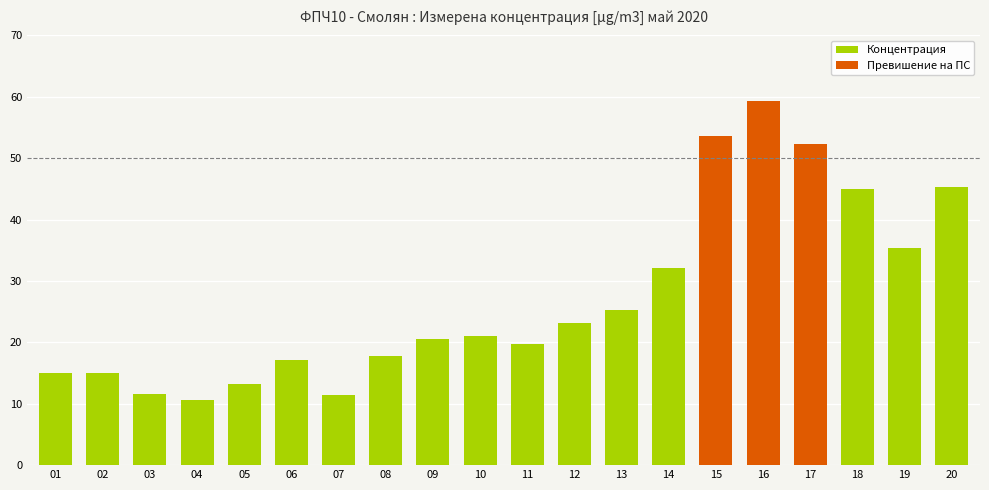

List the labels in order of value, smallest first.

04, 07, 03, 05, 01, 02, 06, 08, 11, 09, 10, 12, 13, 14, 19, 18, 20, 17, 15, 16